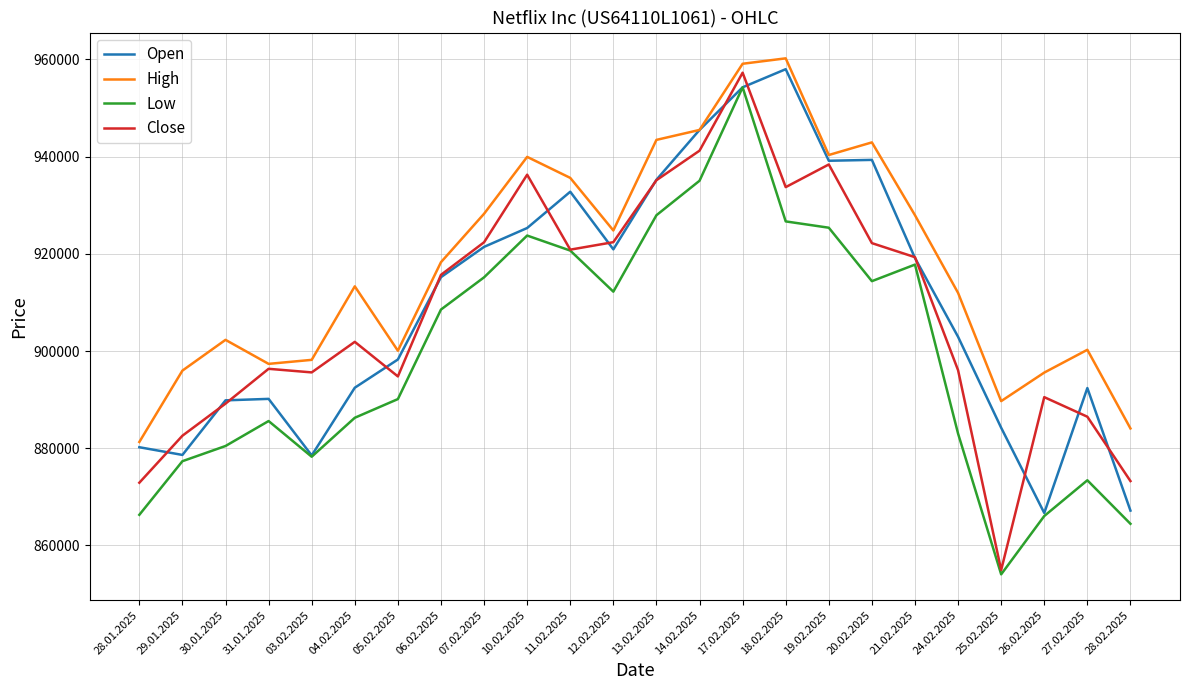

How many interior local peaks does the High series have?

6